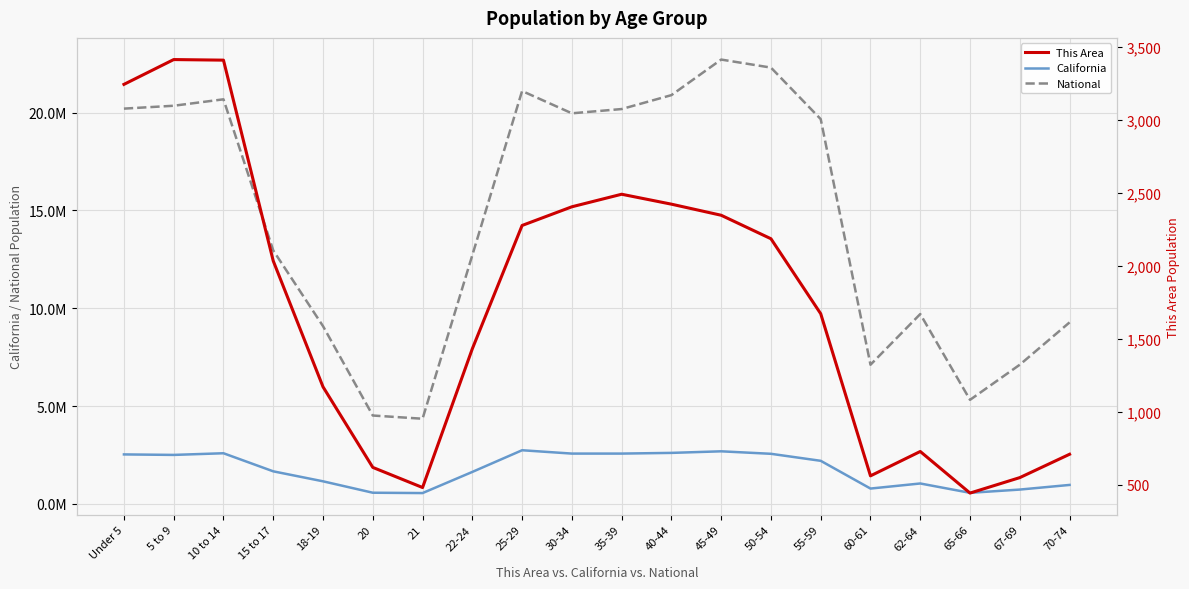

How many lines are shown in the chart?

3